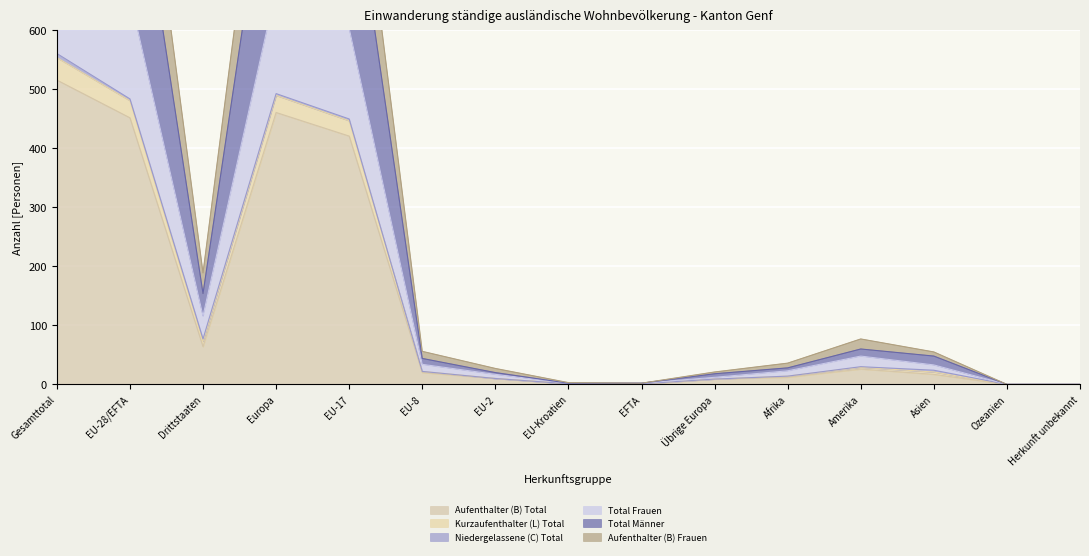

What value does the Aufenthalter (B) Total series have at Europa?

461